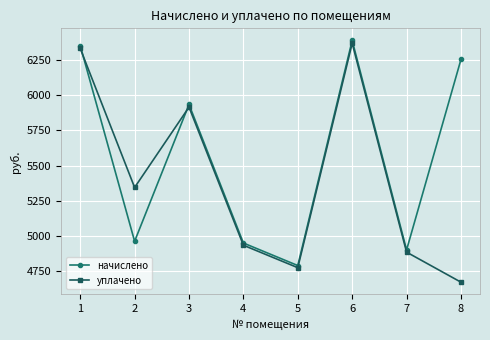

What is the average value of the уплачено series?

5403.3